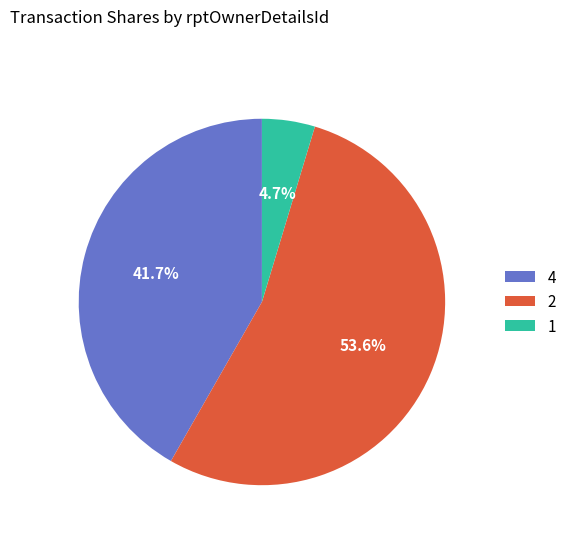

Approximately how many times larger is the value at 4 compared to 2?

0.8